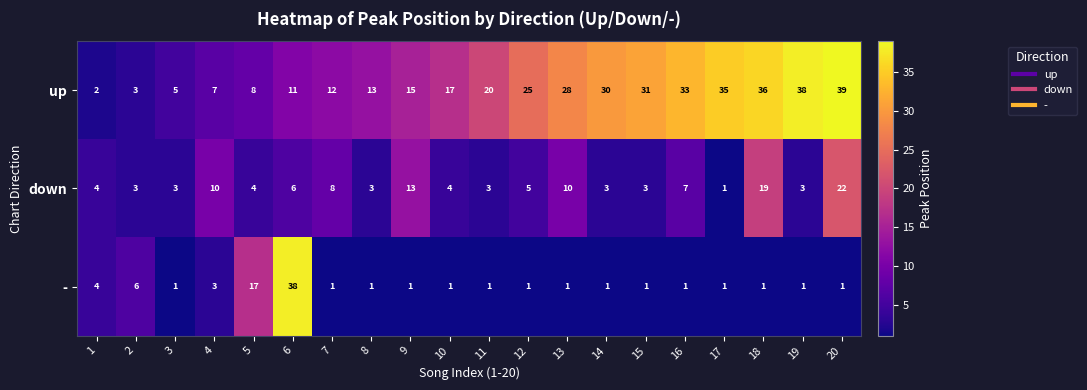

What is the difference between the maximum and minimum values in the - series?

37